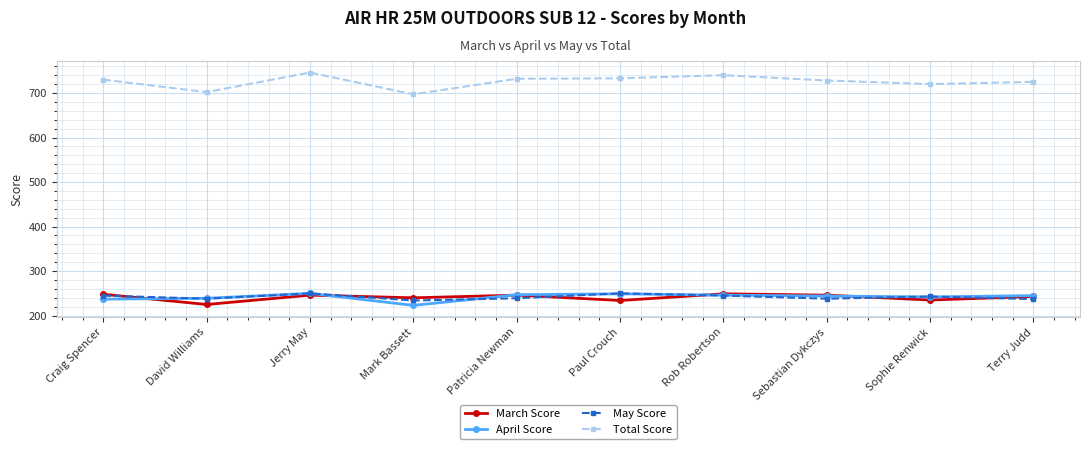

What is the sum of the March Score values at Sebastian Dykczys and Patricia Newman?

492